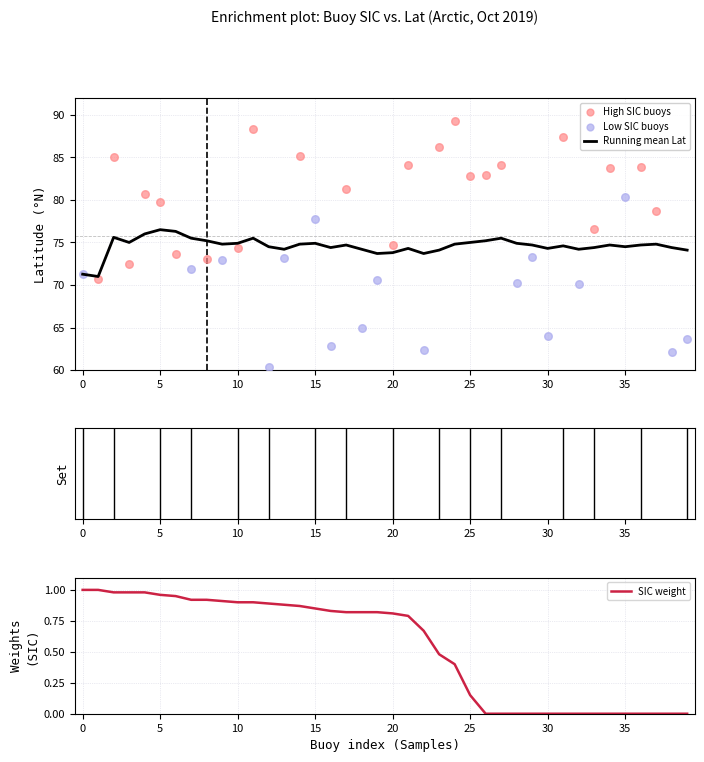

At how many categories does at least one series exceed 8?

40